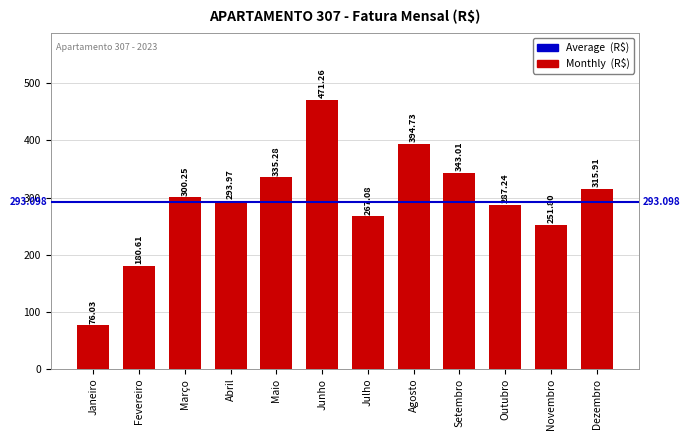

What is the greatest value displayed?

471.3